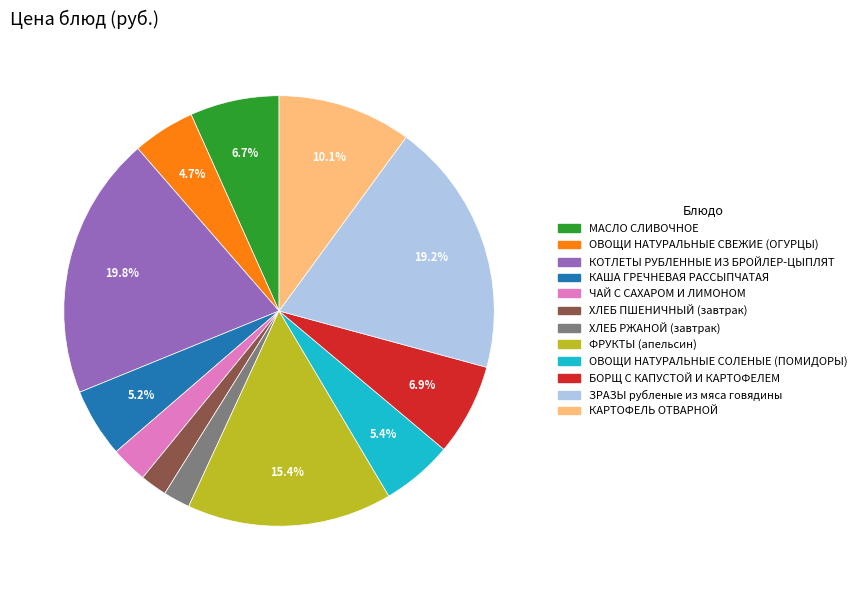

The ФРУКТЫ (апельсин) slice represents 15% of the pie. True or false?

True